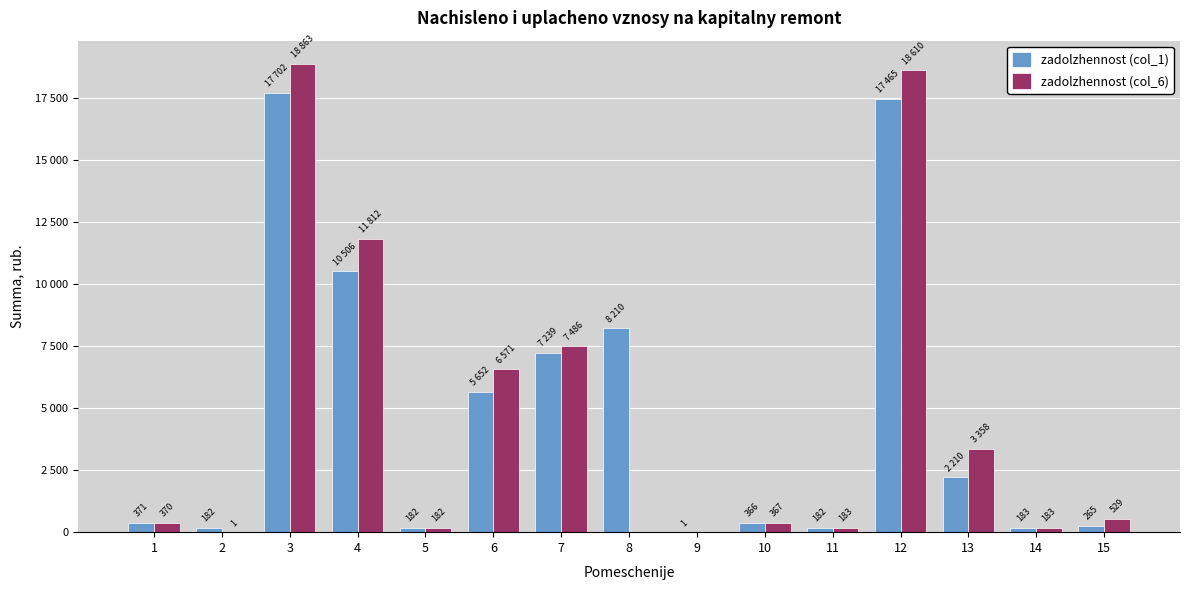

What is the value of the zadolzhennost (col_1) bar at the 11th from the left?

182.0